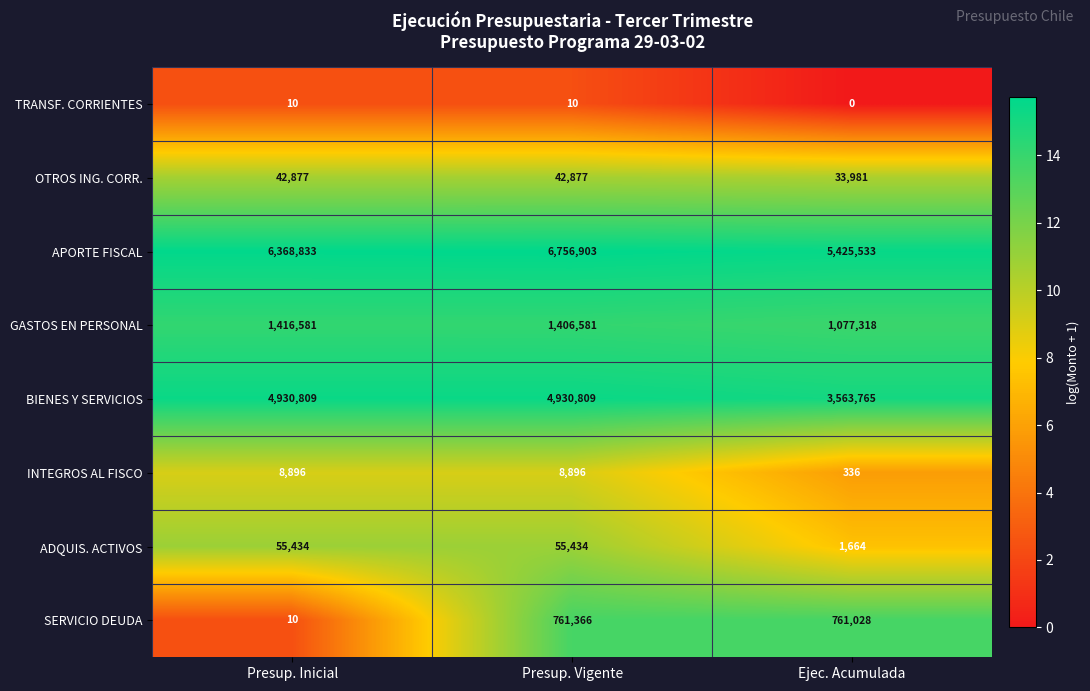

How many categories are shown in the chart?

3